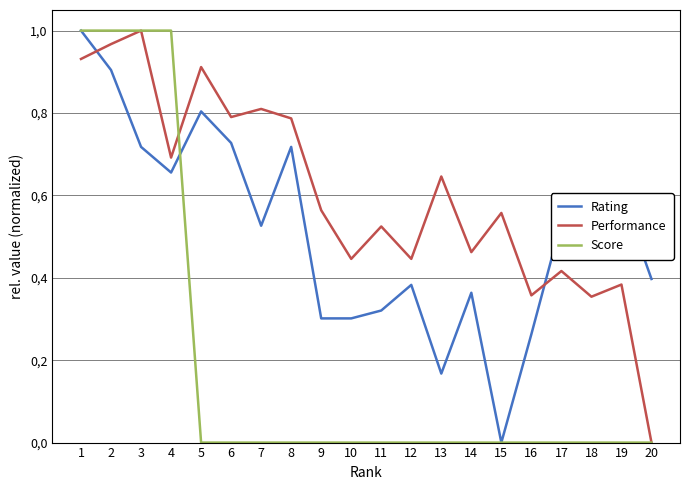

Rank the series at 4 from lowest to highest value.

Rating, Performance, Score